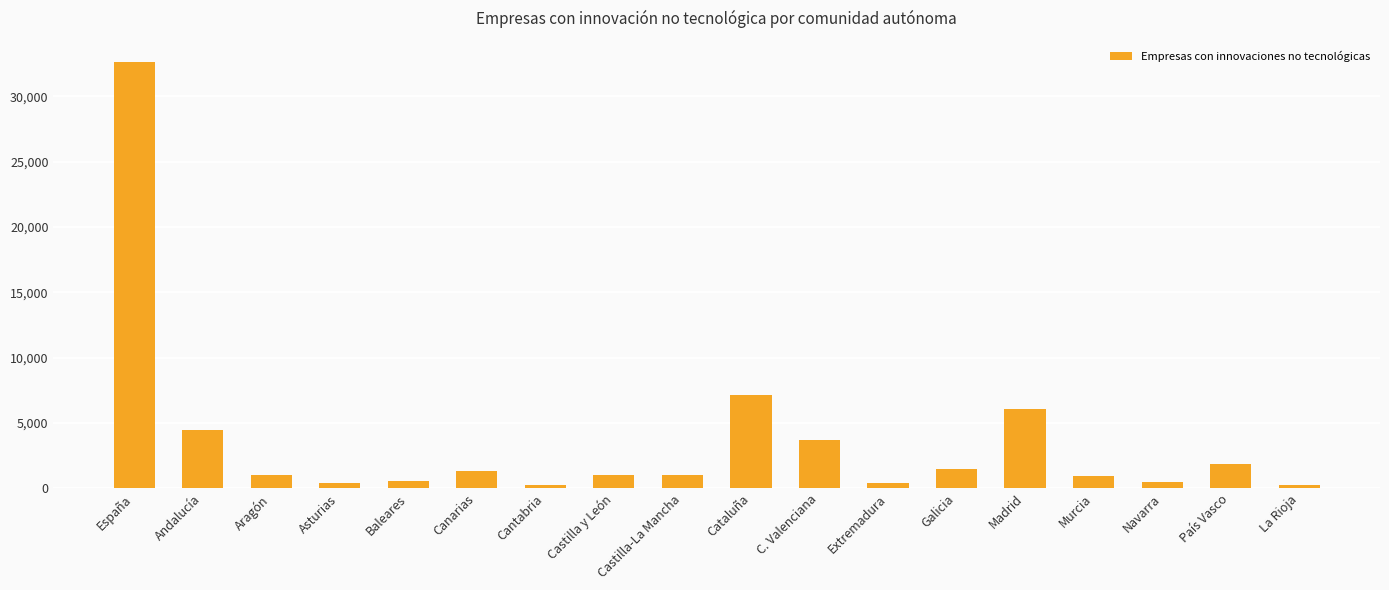

What is the change in value from Canarias to País Vasco?

+569